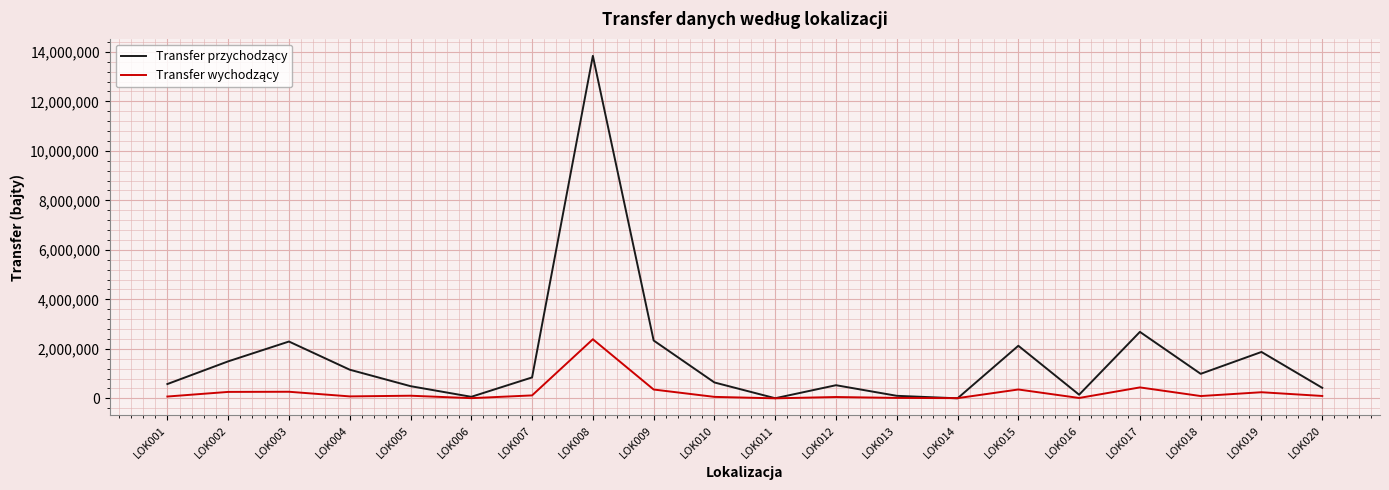

What is the greatest value displayed?

13837160